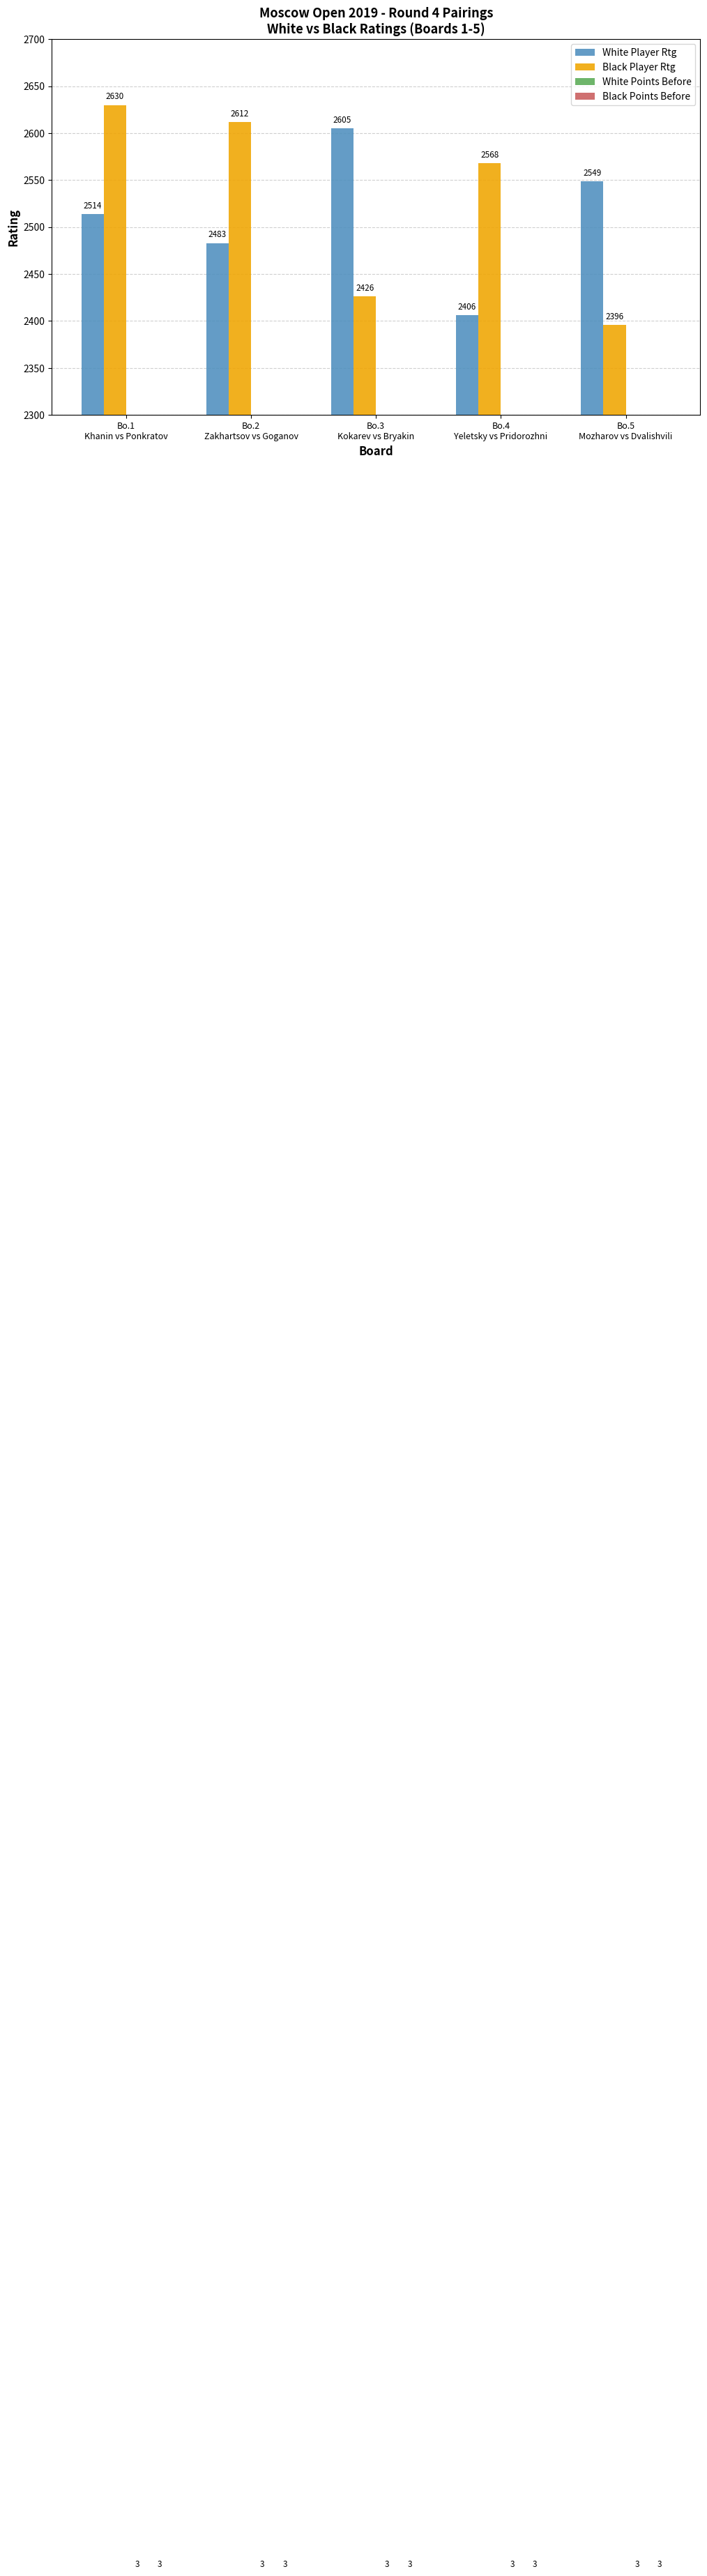

What position from the right is Bo.3
Kokarev vs Bryakin?

3